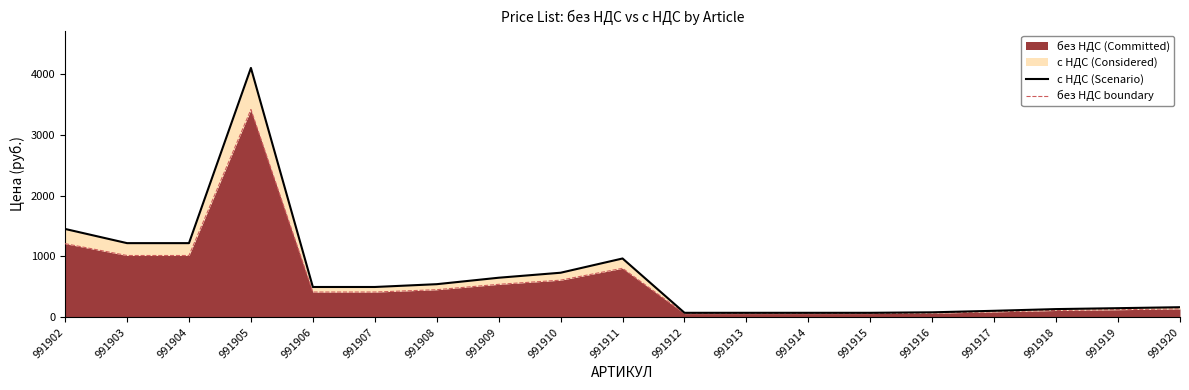

How many data points does each series have?

19